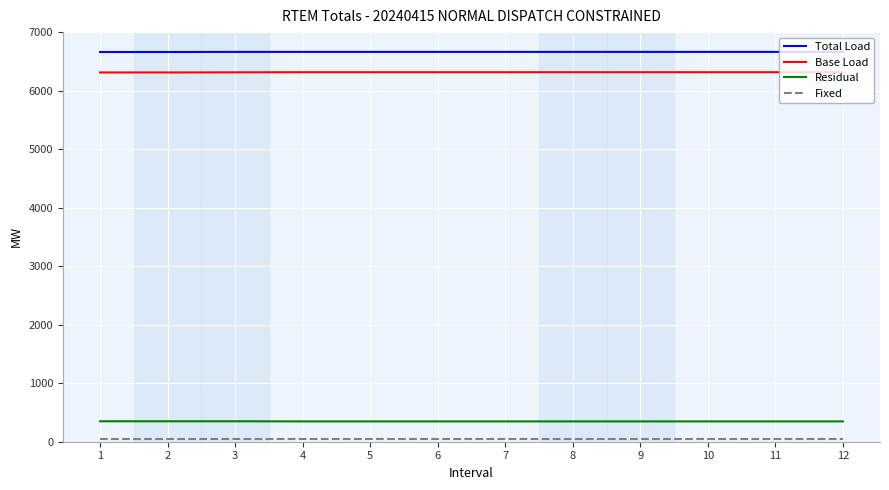

The value of Residual at 12 is 347.3. True or false?

True